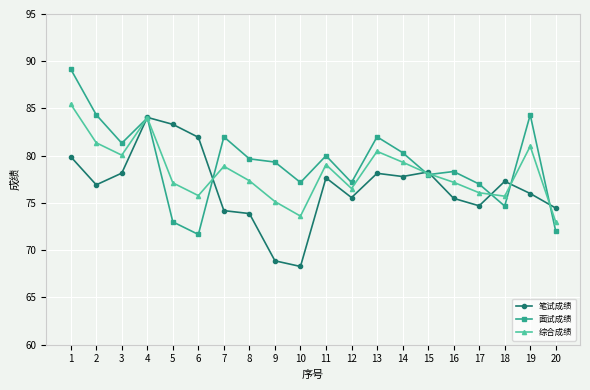

At which label is 笔试成绩 closest to 76?

19